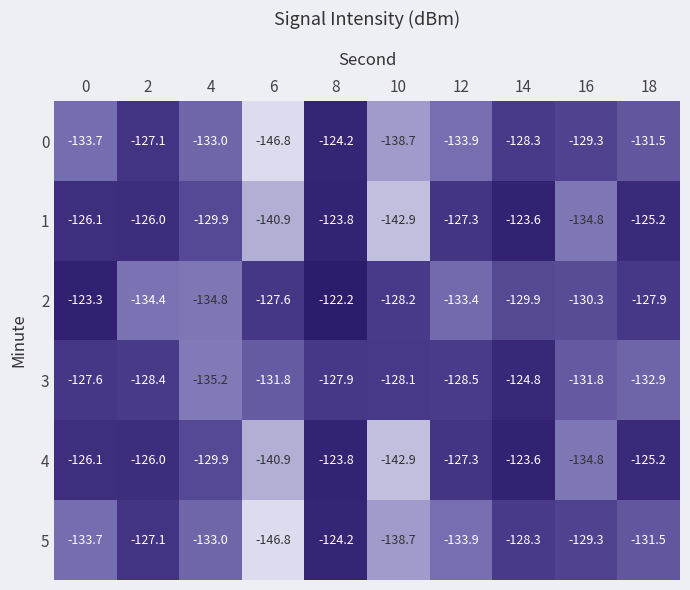

Rank the categories by 2 value from lowest to highest.

4, 2, 12, 16, 14, 10, 18, 6, 0, 8